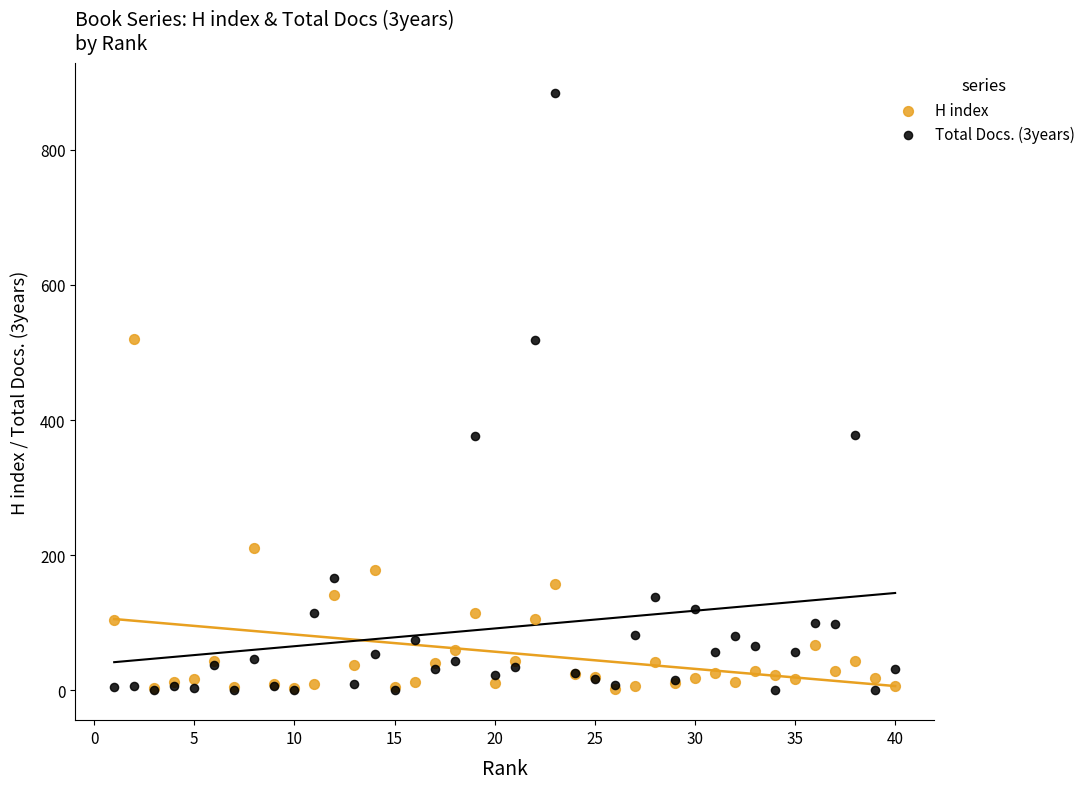

Which series has the widest spread of Y values?

Total Docs. (3years)